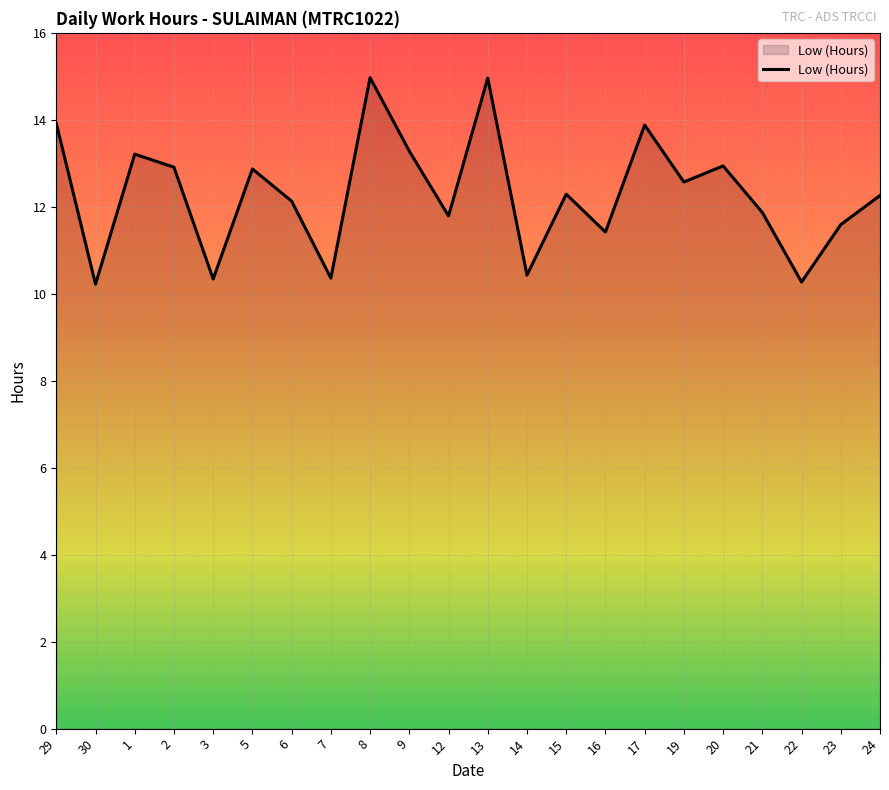

How many categories are shown in the chart?

22